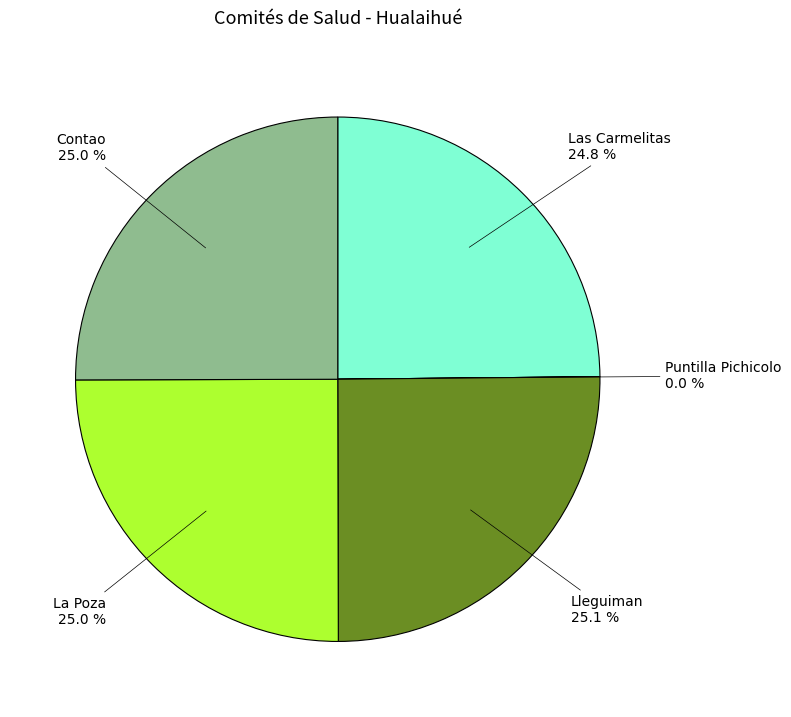

Is there any slice that represents more than half of the pie?

No